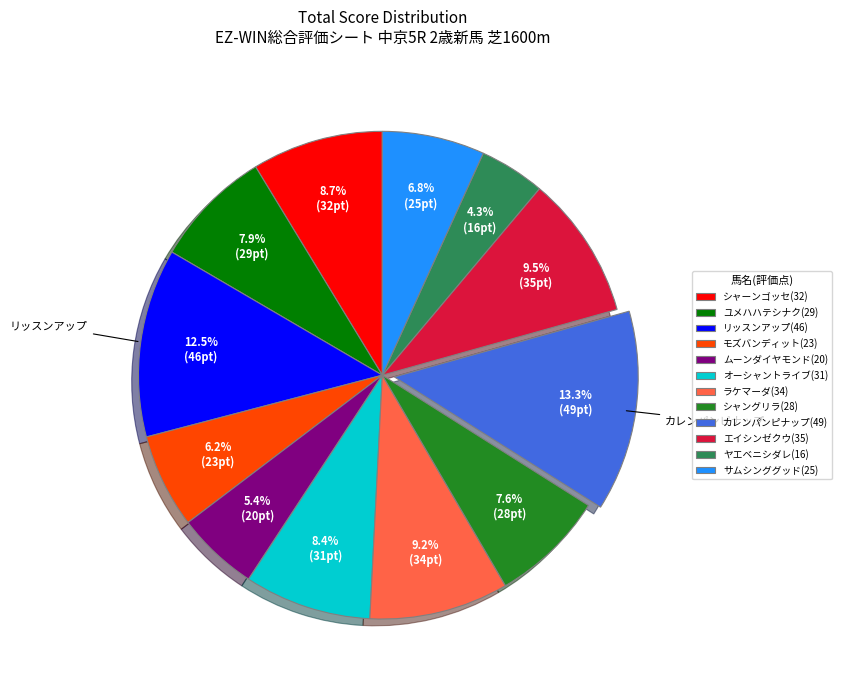

Which category has the smallest portion of the pie?

ヤエベニシダレ(16)